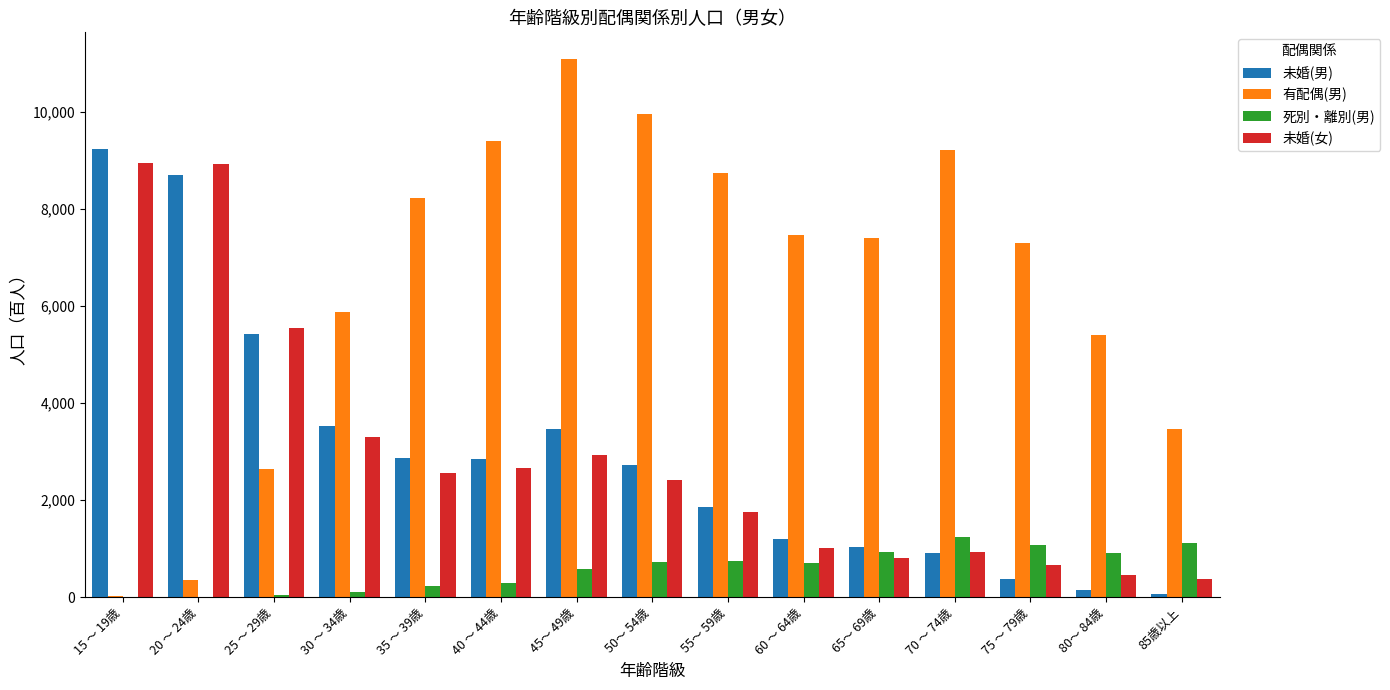

What is the greatest value displayed?

11092